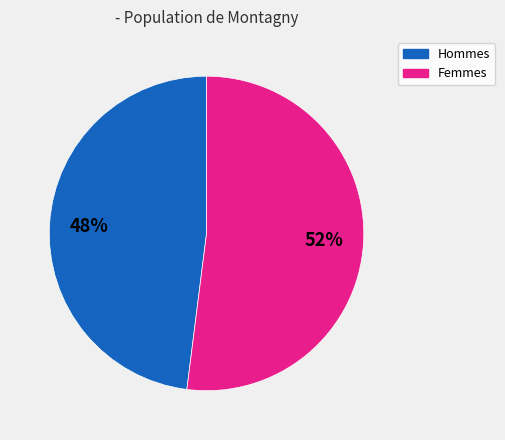

Does any single category account for the majority?

Yes